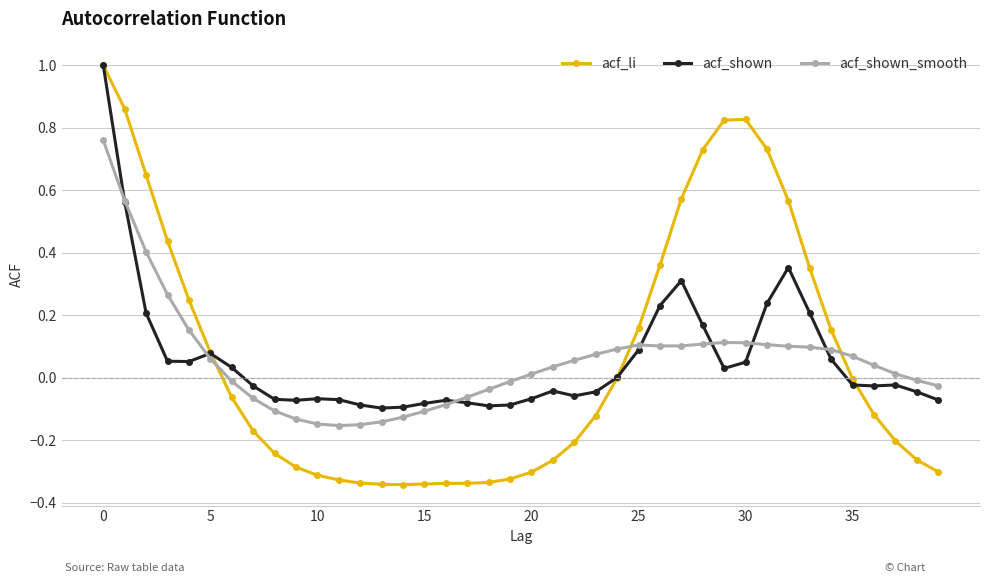

Is this an area chart (filled region under the line)?

No